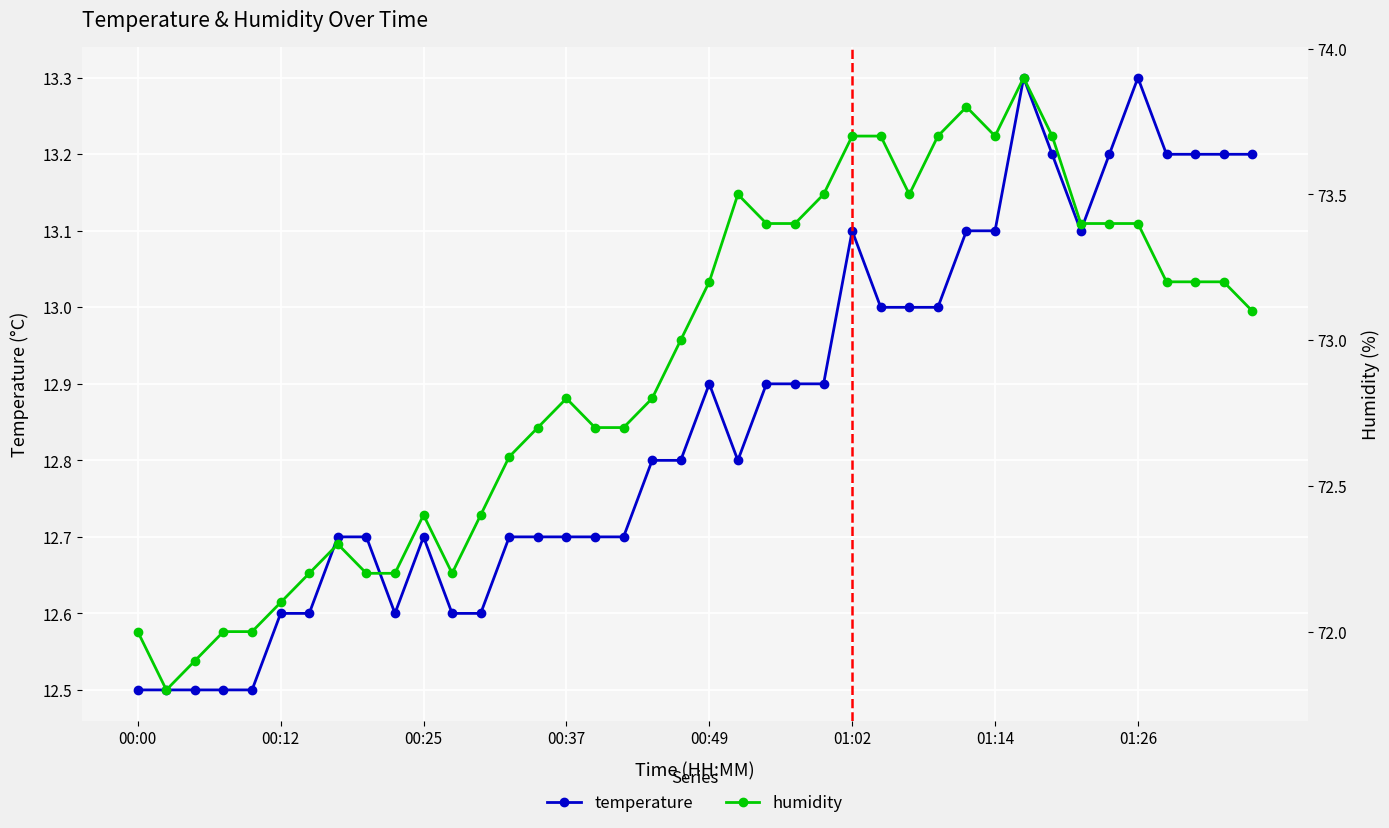

At which category is the sum across all series the highest?

31